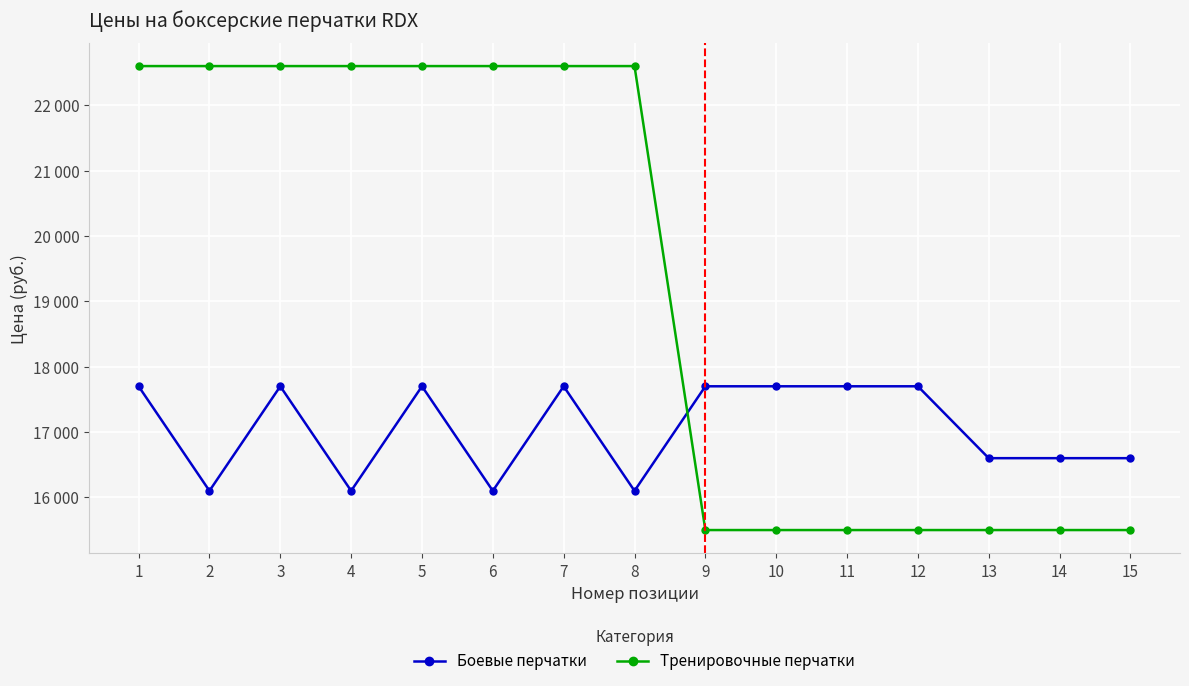

What are all the series names shown in the legend?

Боевые перчатки, Тренировочные перчатки